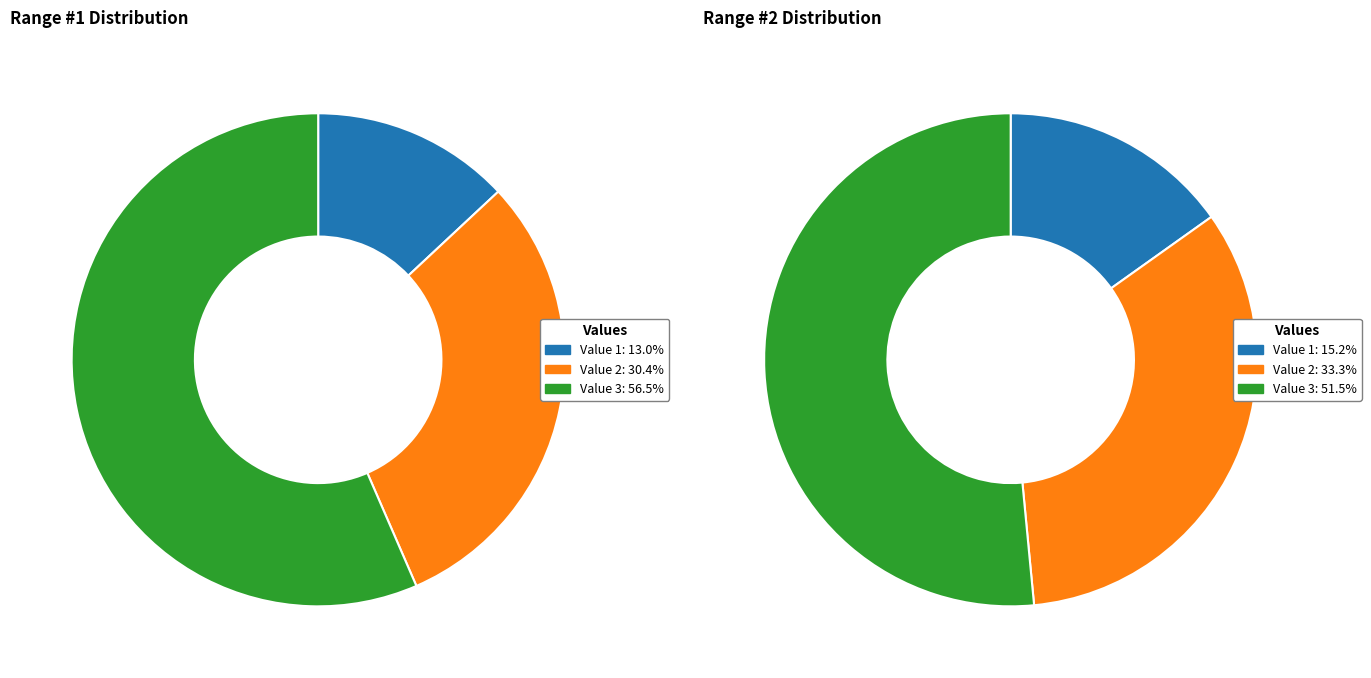

Does Value 1 represent more than half of the total?

No